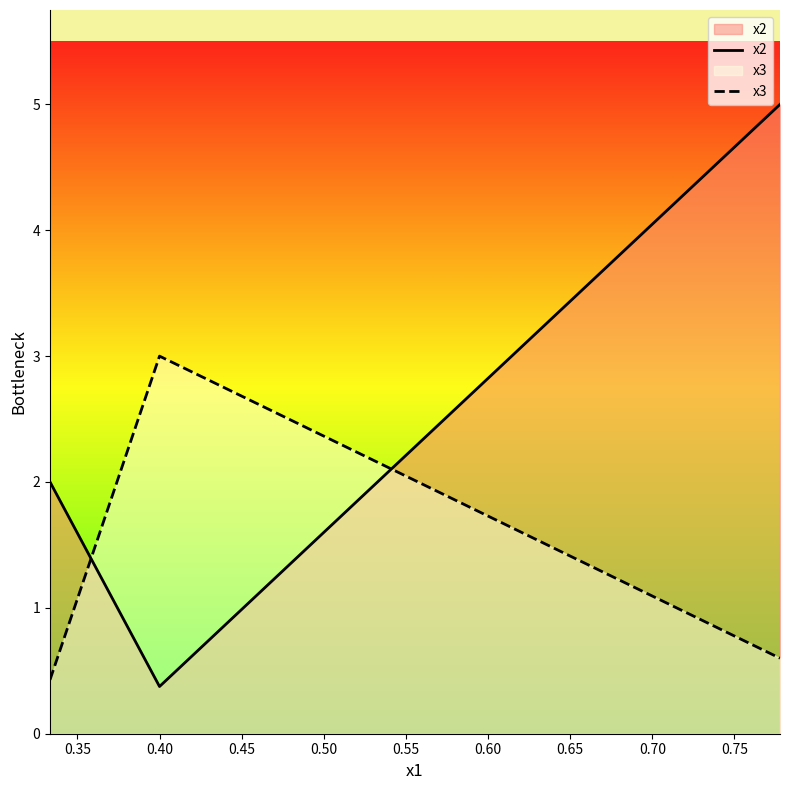

How many series are shown in this chart?

2